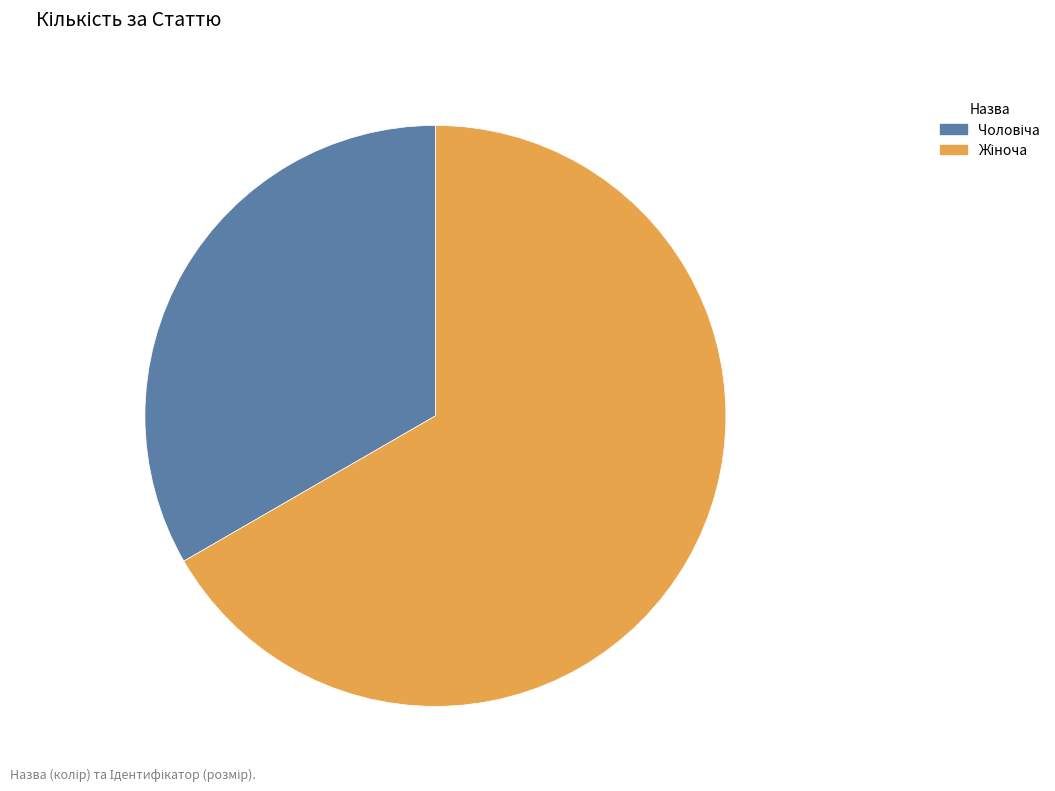

Is there a majority slice in this chart?

Yes